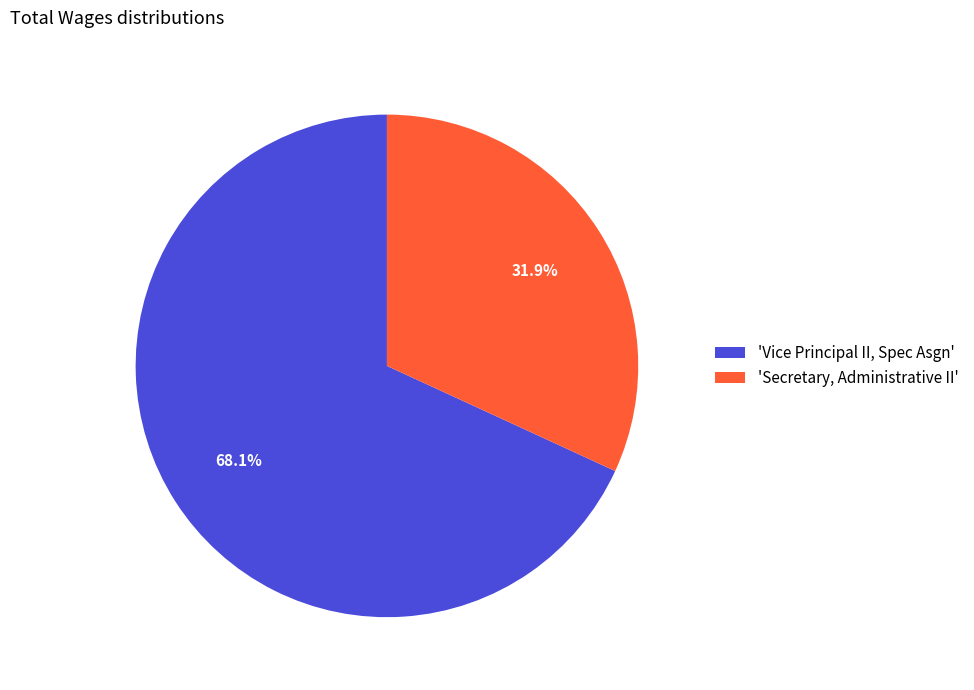

Which category accounts for the majority?

'Vice Principal II, Spec Asgn'